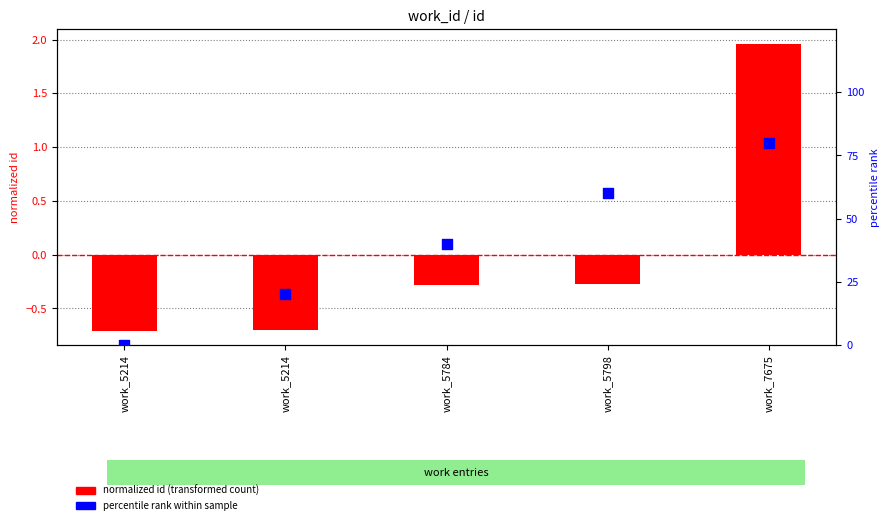

Which series contains the lowest Y value?

normalized id (transformed count)